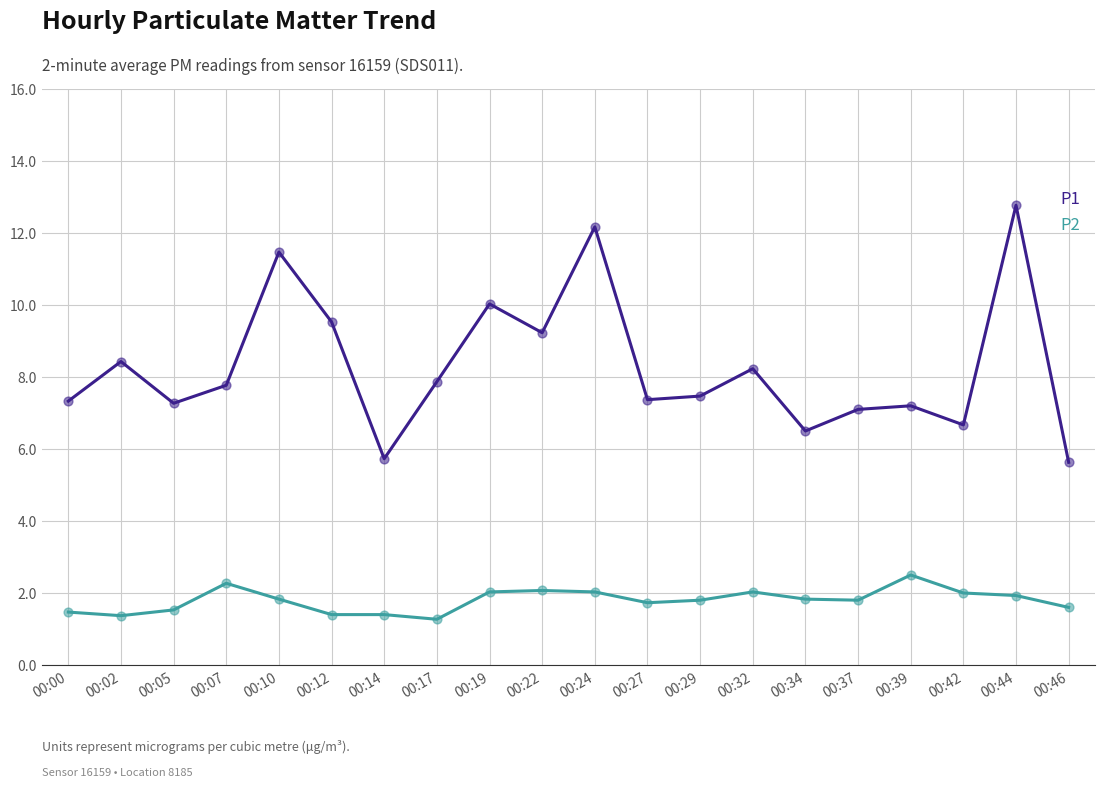

Is the value of P1 at 00:12 greater than the value of P2 at 00:19?

Yes